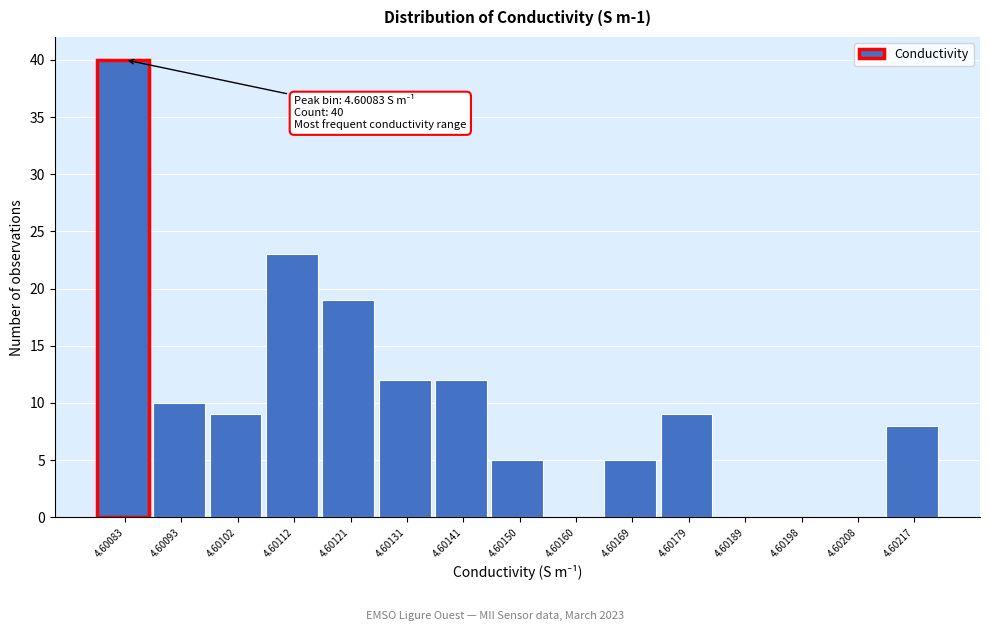

Reading right to left, what are all the values shown in this chart?

4.60217=8	4.60208=0	4.60198=0	4.60189=0	4.60179=9	4.60169=5	4.60160=0	4.60150=5	4.60141=12	4.60131=12	4.60121=19	4.60112=23	4.60102=9	4.60093=10	4.60083=40